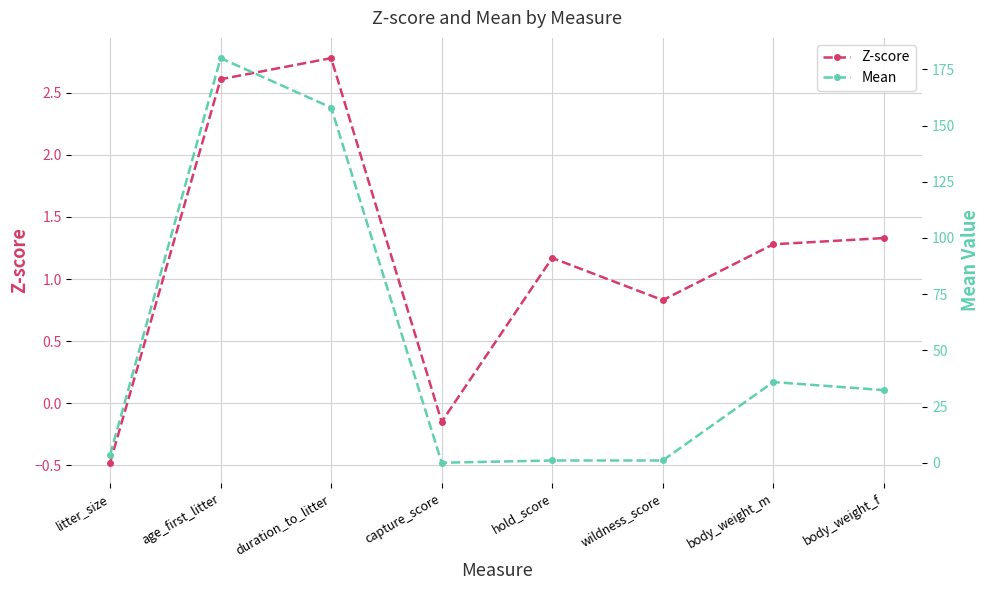

What is the value of the Mean point at the 5th from the left?

1.0